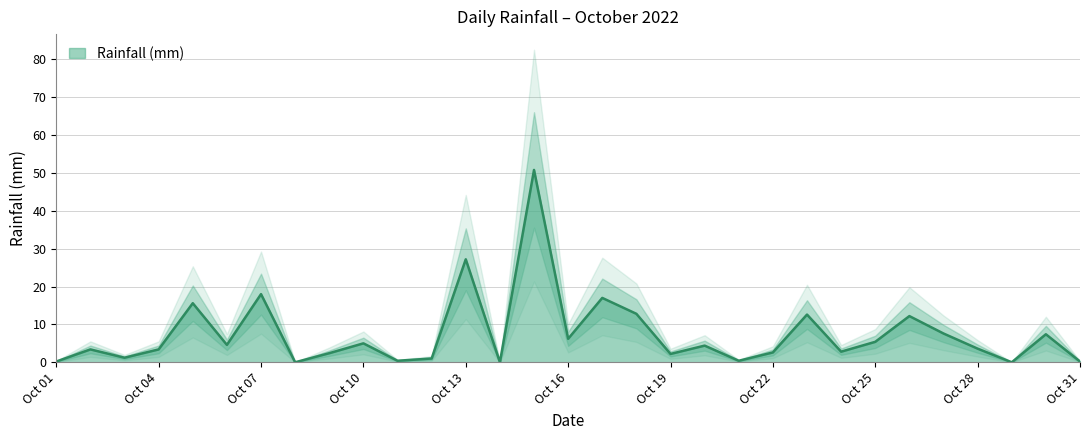

Which has a higher value, 2022-10-29 or 2022-10-19?

2022-10-19